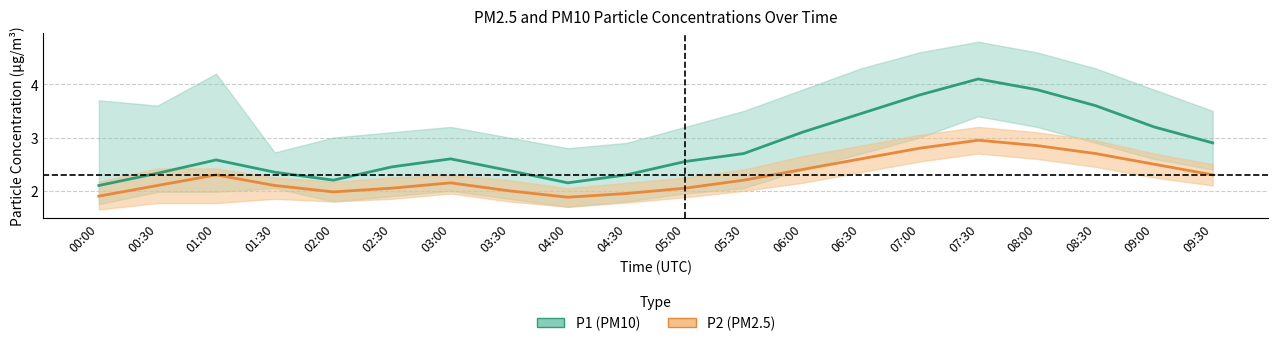

What is the difference between the maximum and minimum values in the P2 (PM2.5) series?

1.1